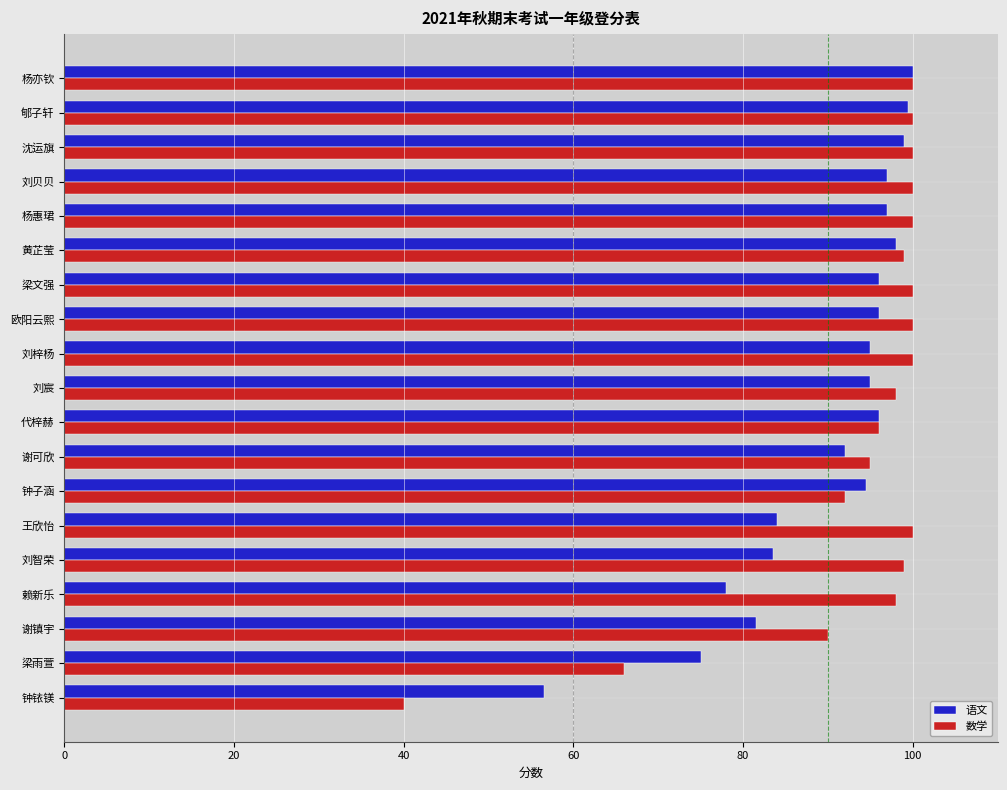

Which series changed the most between 欧阳云熙 and 谢可欣?

数学